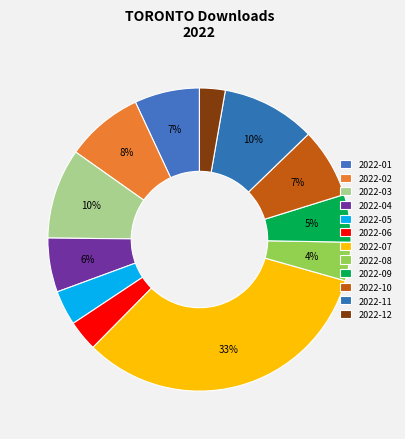

Does 2022-12 represent more than half of the total?

No